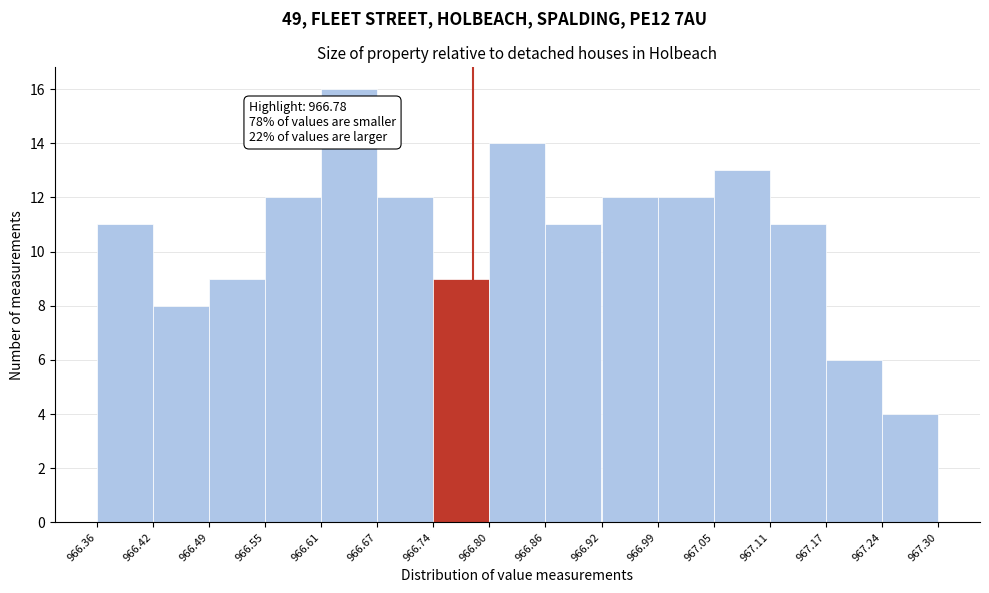

Over which range of the x-axis is the bar tallest?

966.61 to 966.67